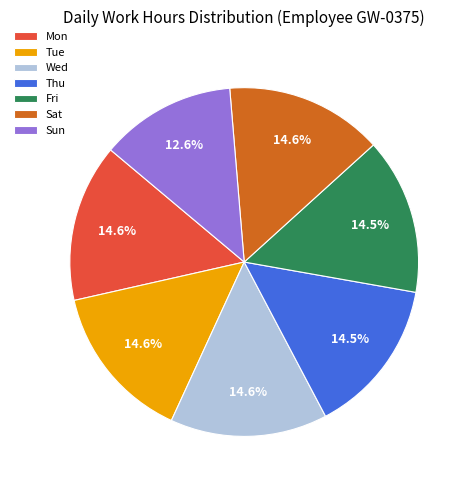

How many segments does this pie chart have?

7